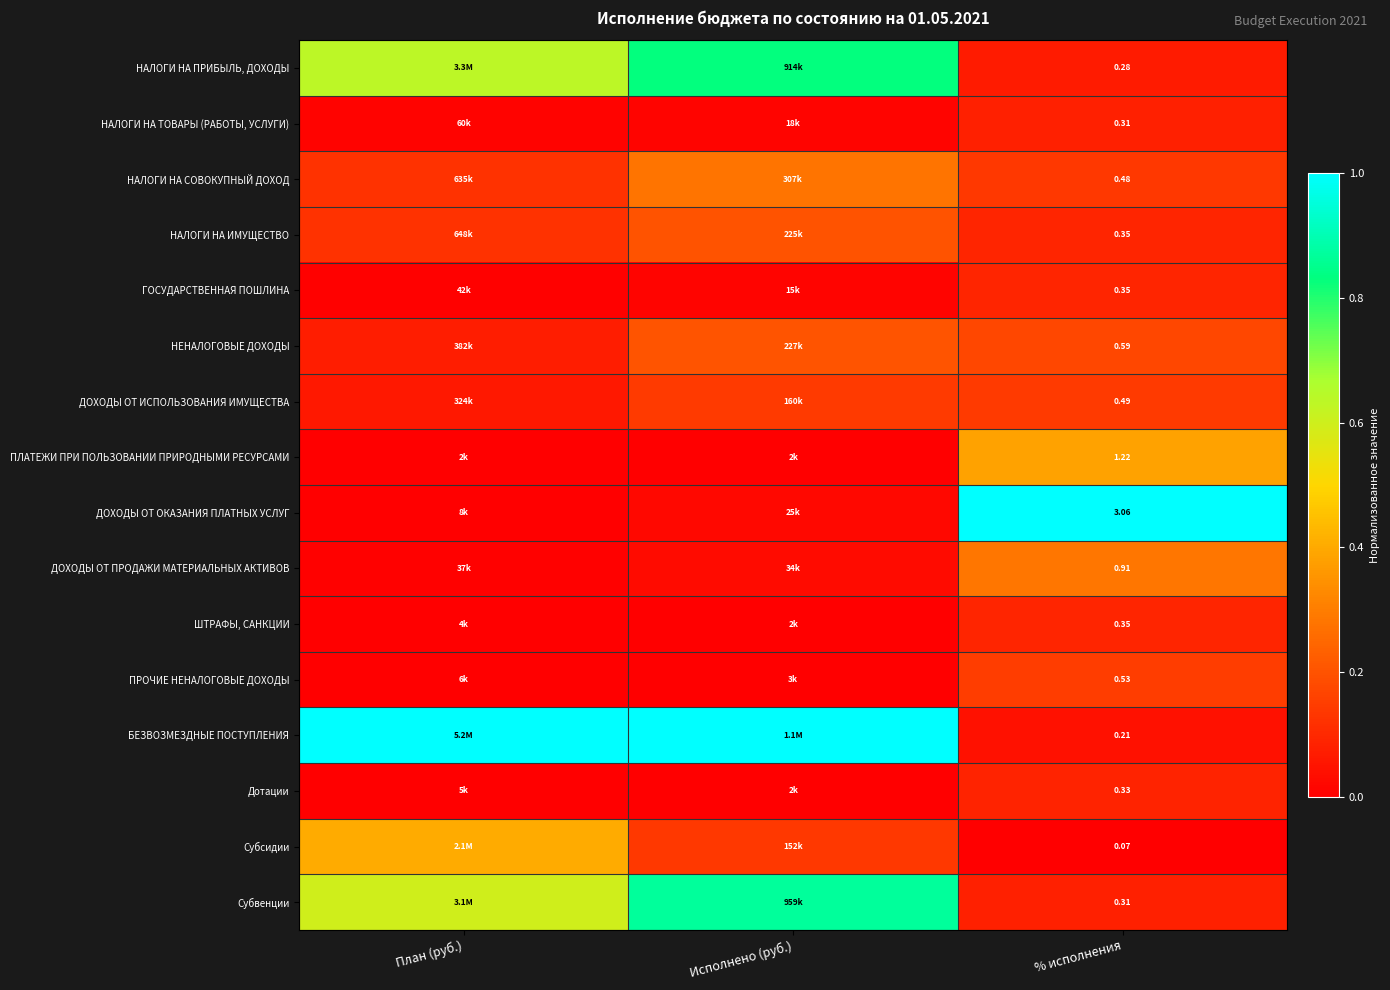

Is the value of БЕЗВОЗМЕЗДНЫЕ ПОСТУПЛЕНИЯ at % исполнения greater than the value of НАЛОГИ НА ИМУЩЕСТВО at % исполнения?

No